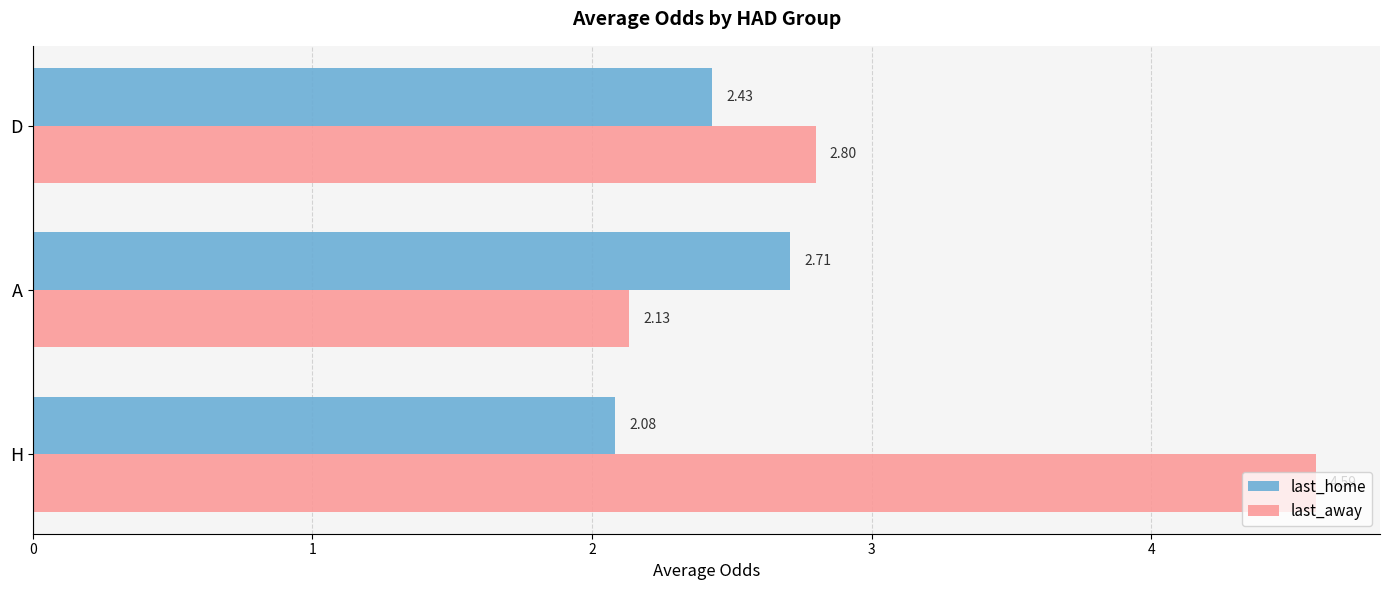

At which label is last_away closest to 3?

D